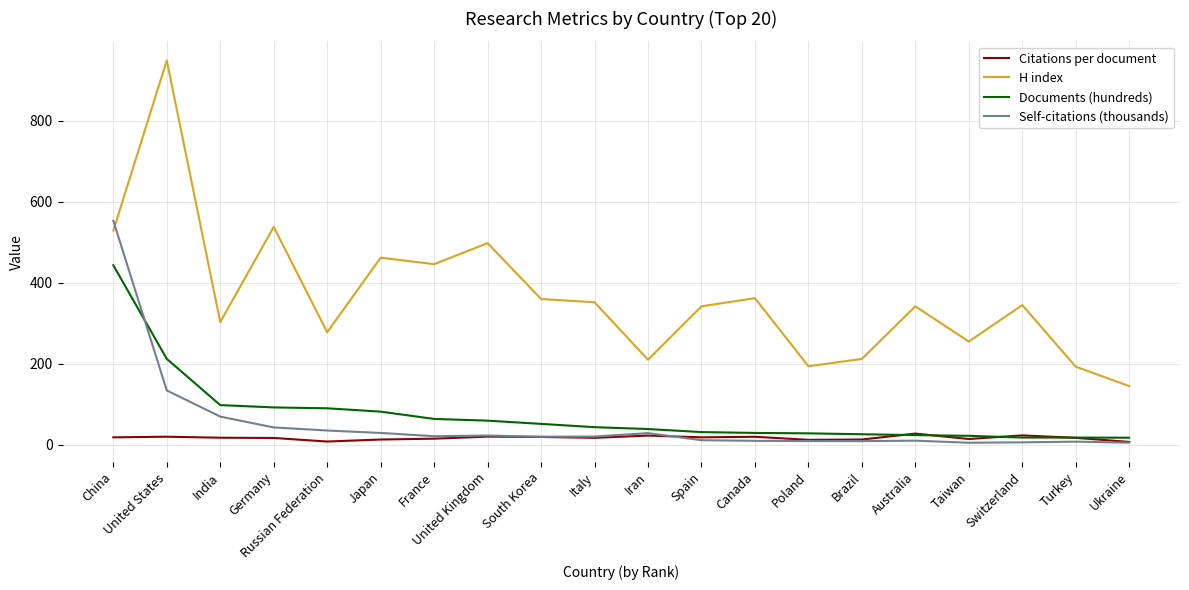

What is the minimum value shown in the chart?

5.1